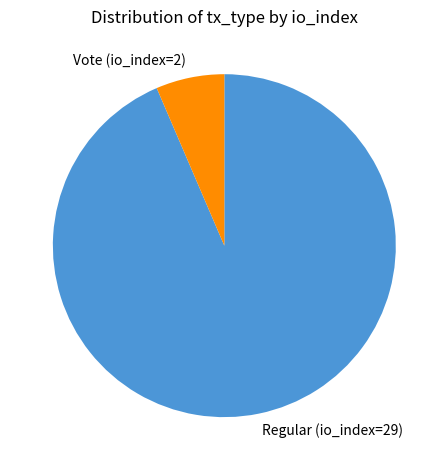

Is there any slice that represents more than half of the pie?

Yes